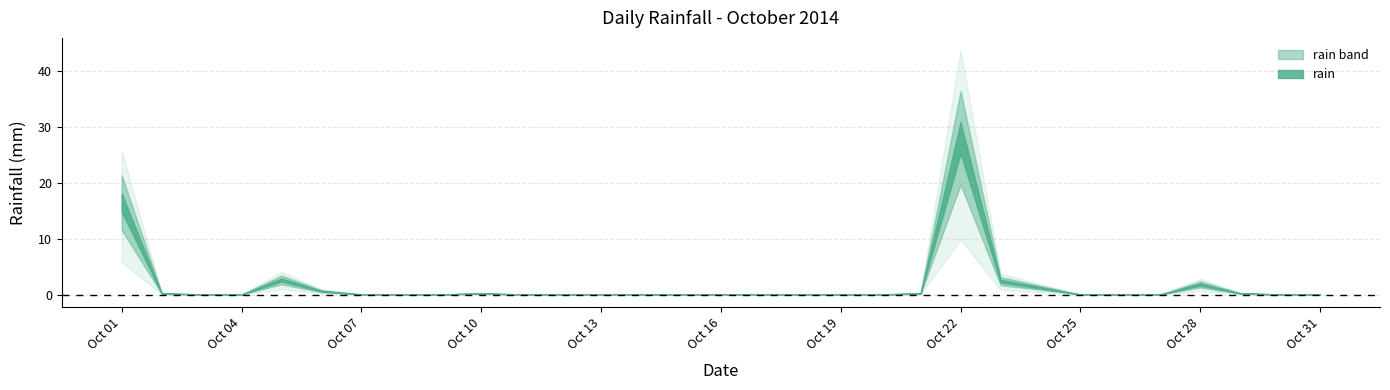

Where is the data nearest to the value 14?

2014-10-01